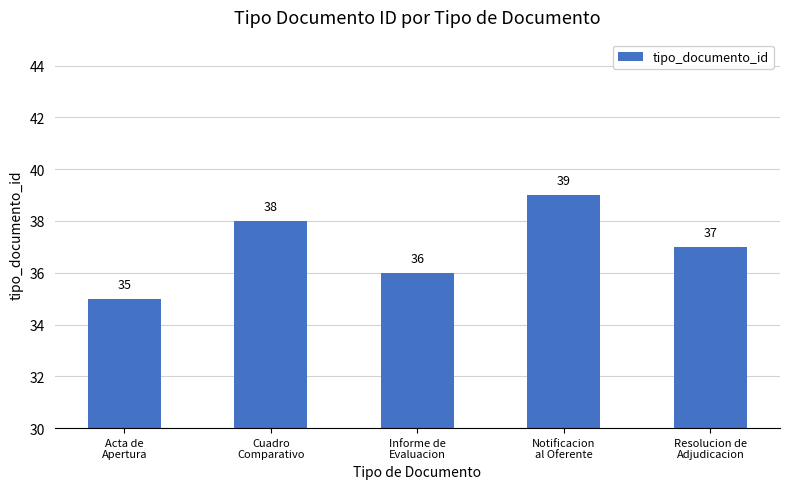

What is the sum of all values?

185